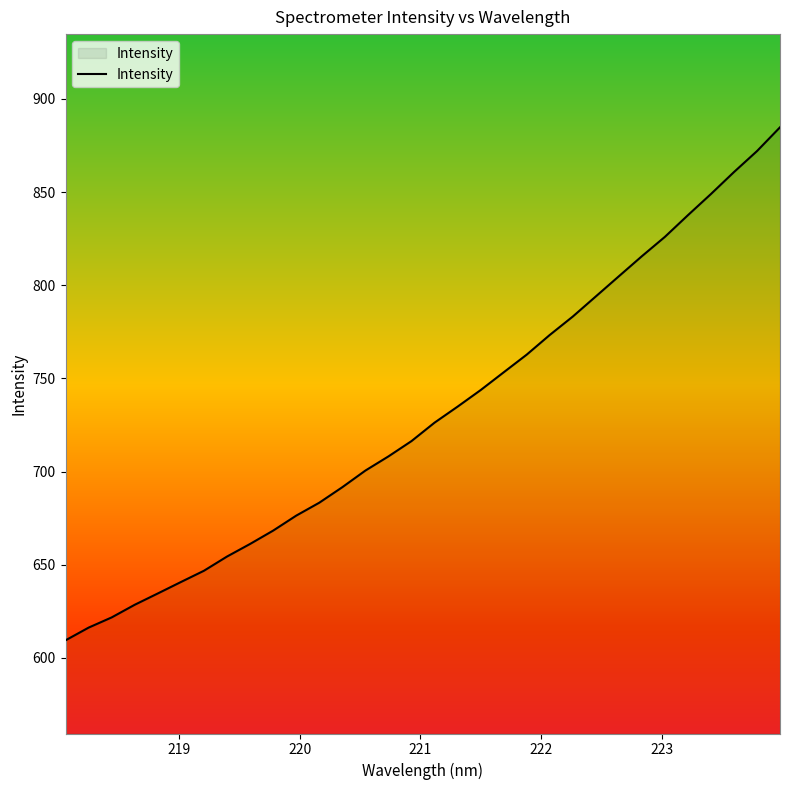

What is the minimum value shown in the chart?

609.4